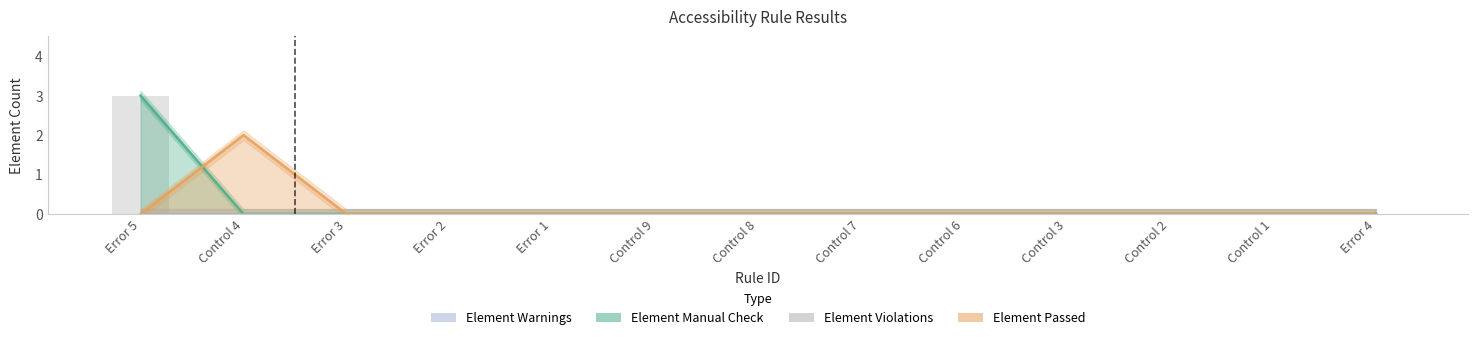

What is the difference between the Element Passed values at Control 4 and Control 9?

2